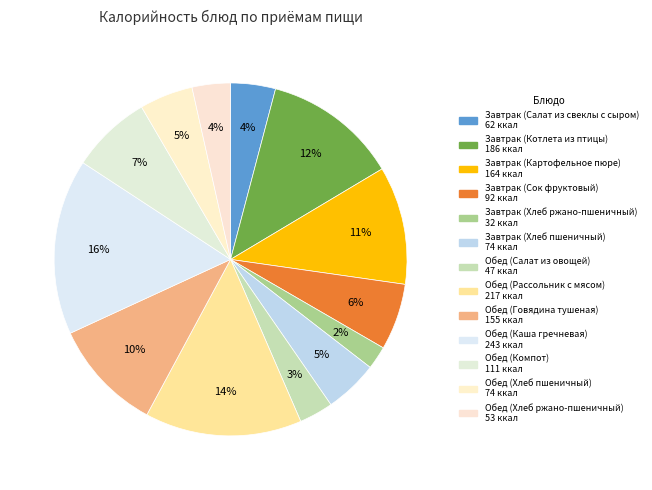

What is the total percentage of Завтрак (Хлеб ржано-пшеничный) and Завтрак (Картофельное пюре)?

13.0%